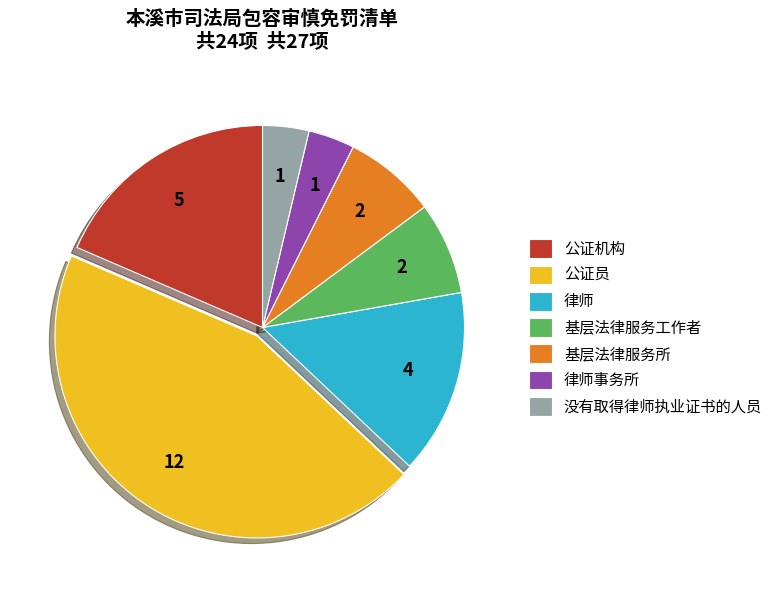

Combined, do 基层法律服务所 and 律师事务所 account for over 50%?

No